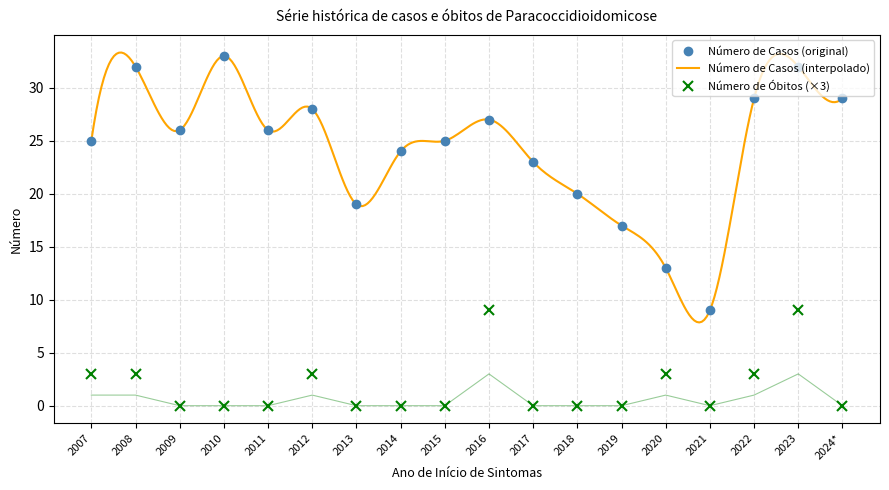

The Número de Casos series shows 2 at 2021. True or false?

False